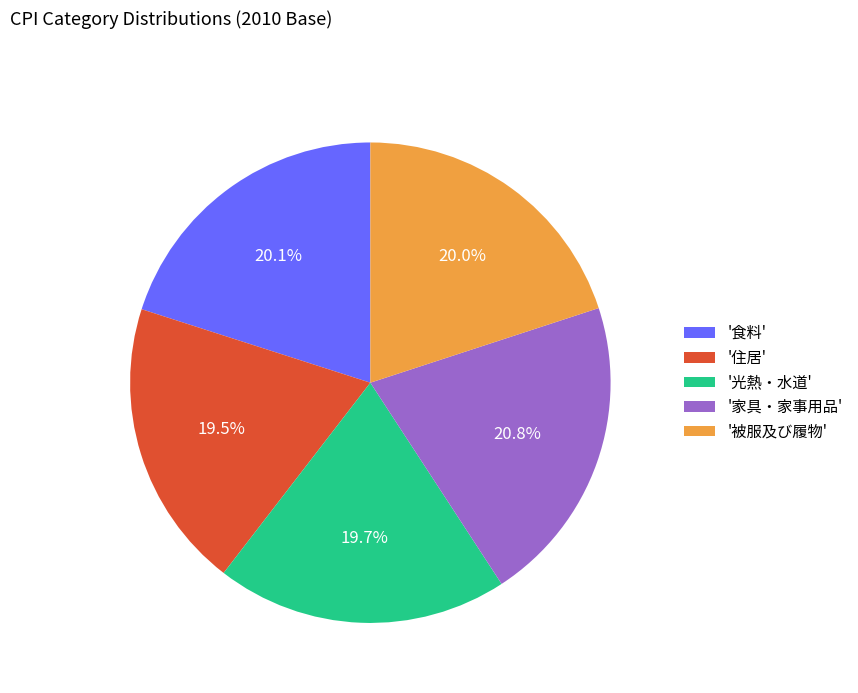

How many segments does this pie chart have?

5